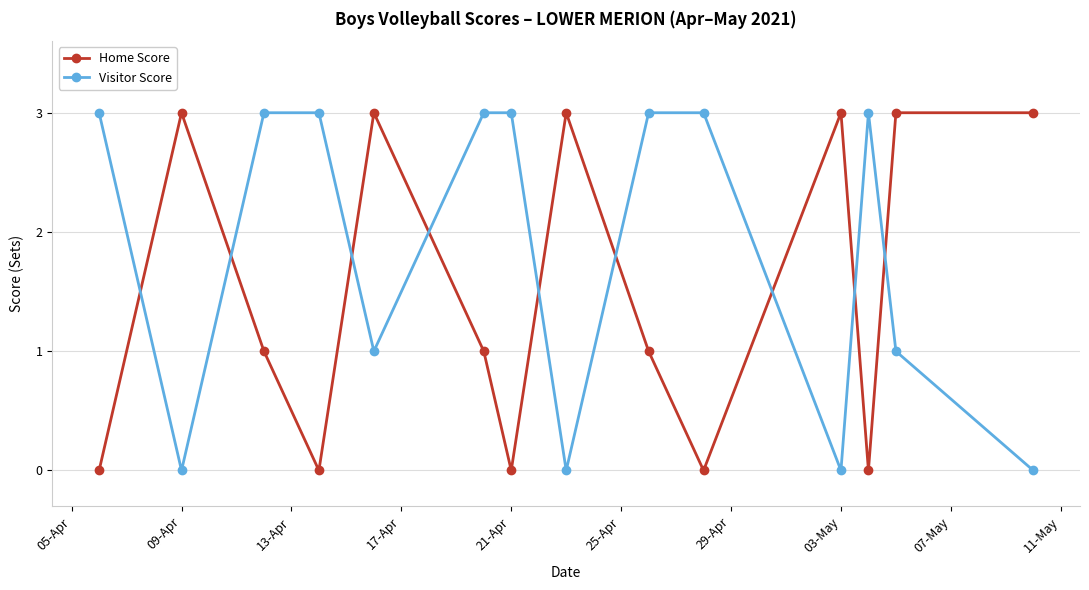

What is the value of the Visitor Score point at the 9th from the left?

3